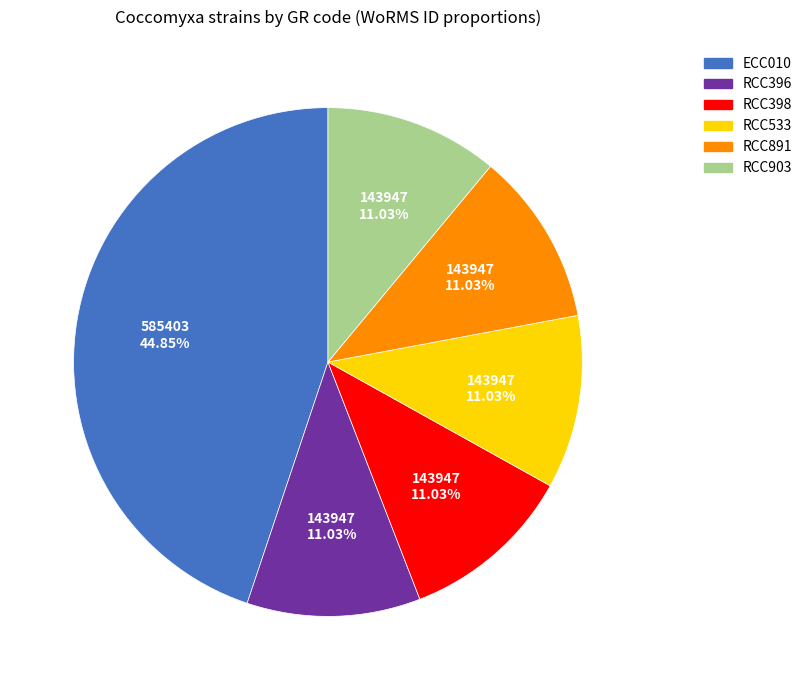

How many slices are in this pie chart?

6